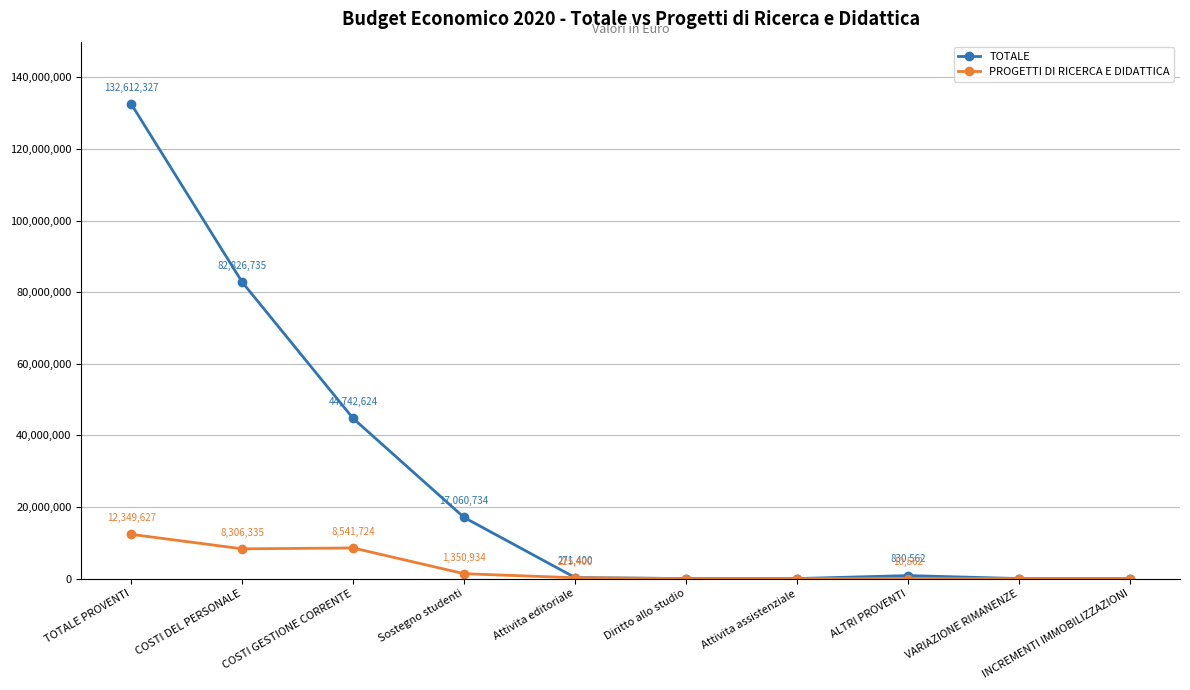

What are all the series names shown in the legend?

TOTALE, PROGETTI DI RICERCA E DIDATTICA